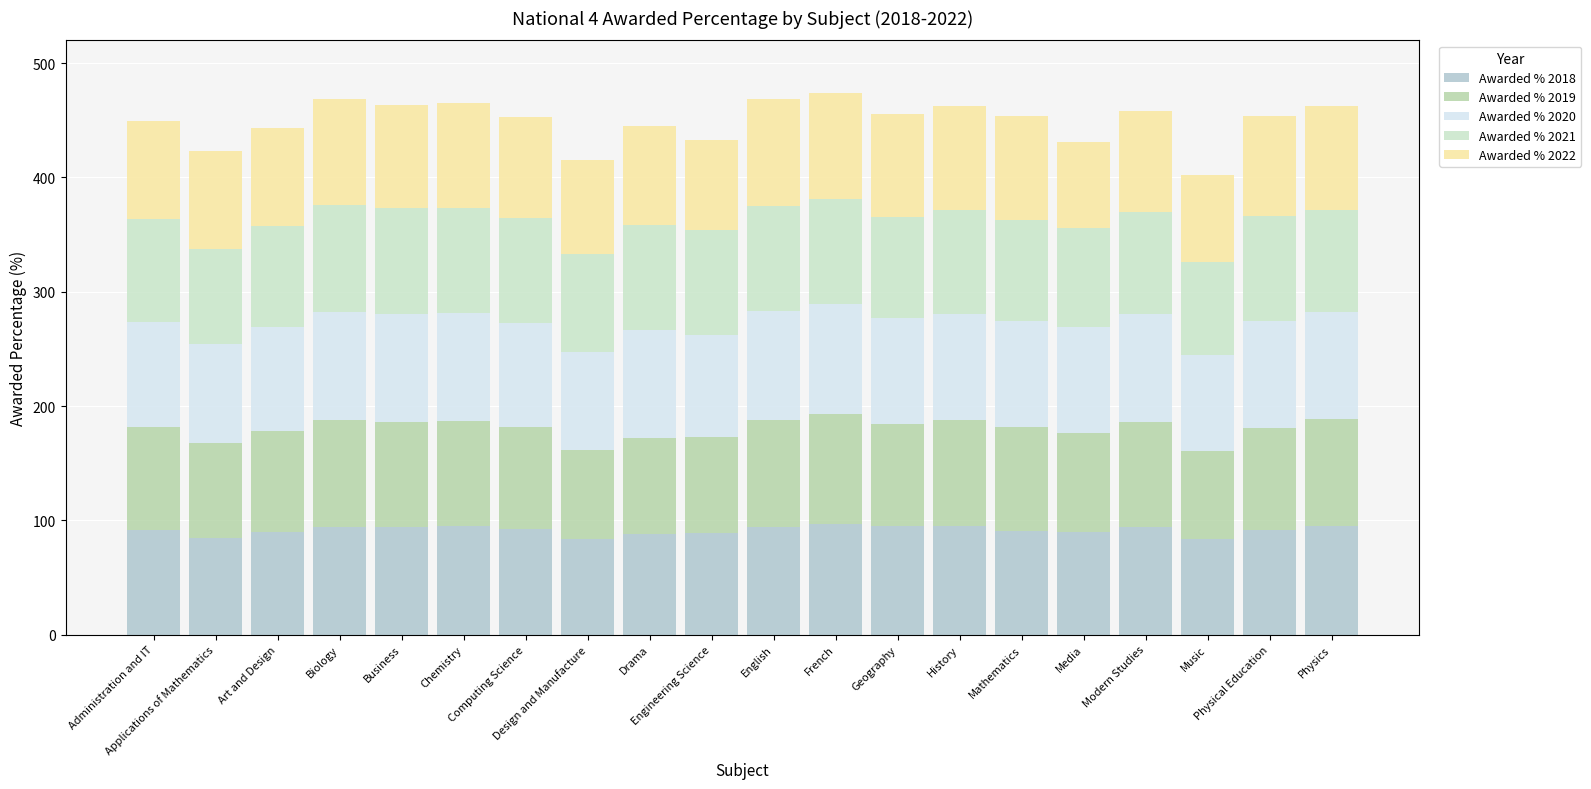

What is the highest value of the Awarded % 2018 series?

97.0